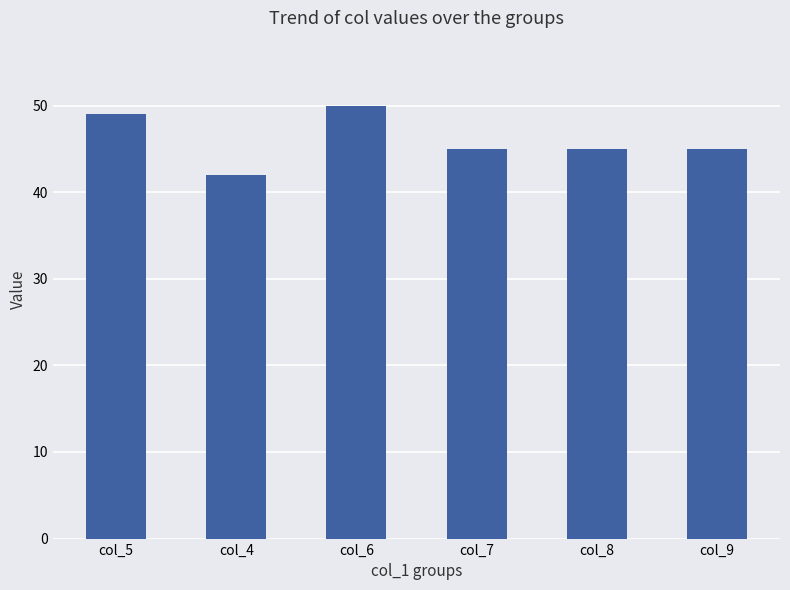

At which label does the data first exceed 45?

col_5